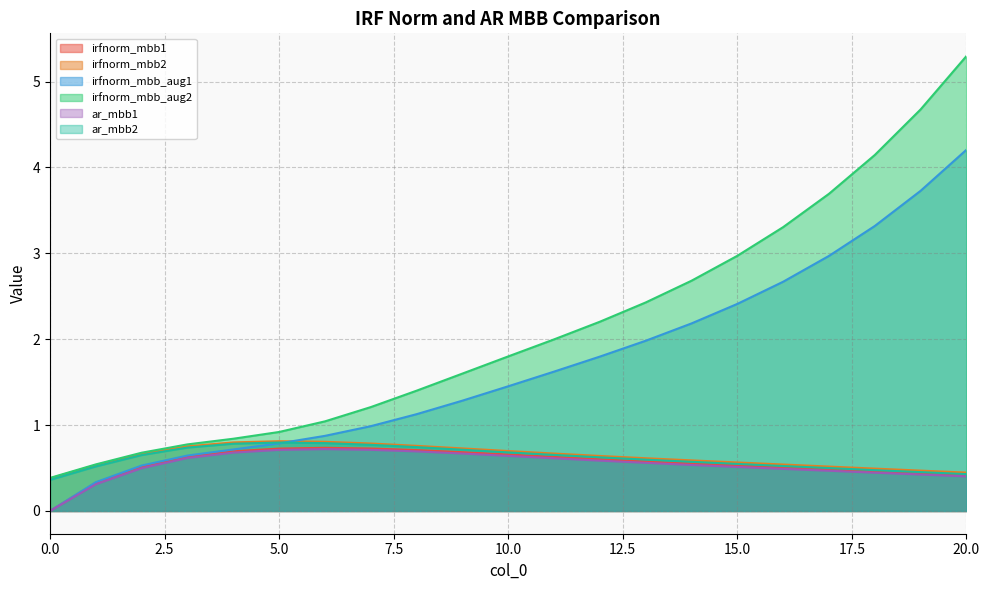

Which series has the largest total across all categories?

irfnorm_mbb_aug2